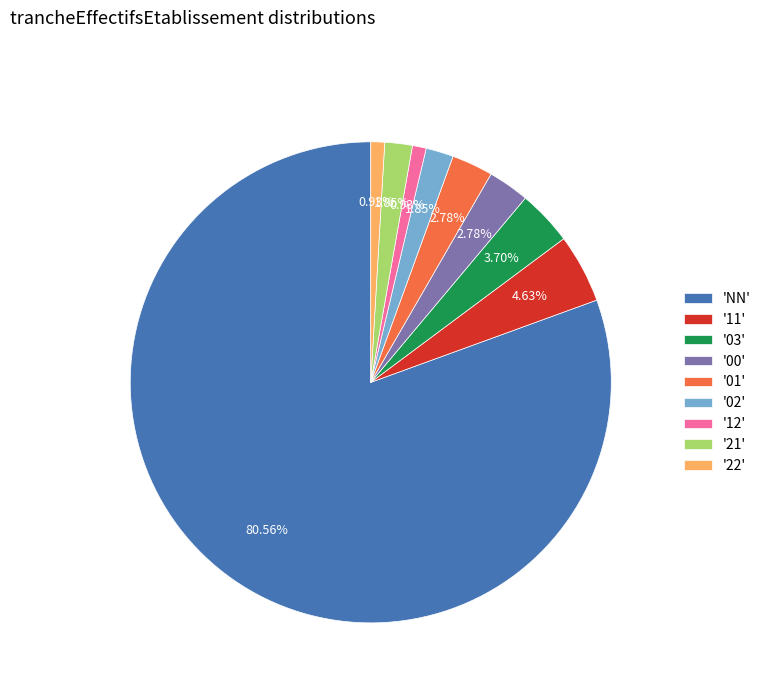

Is '11' the majority of the pie?

No